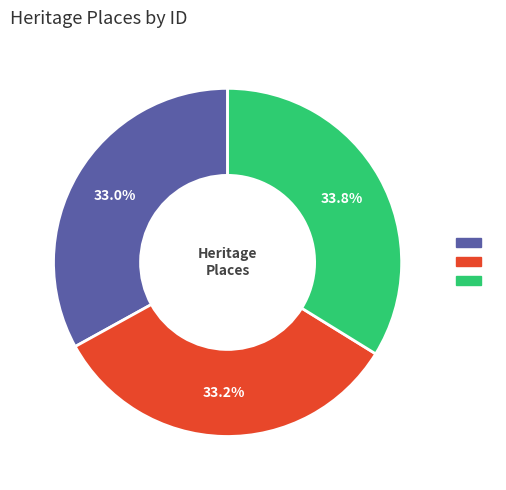

Is there a majority slice in this chart?

No